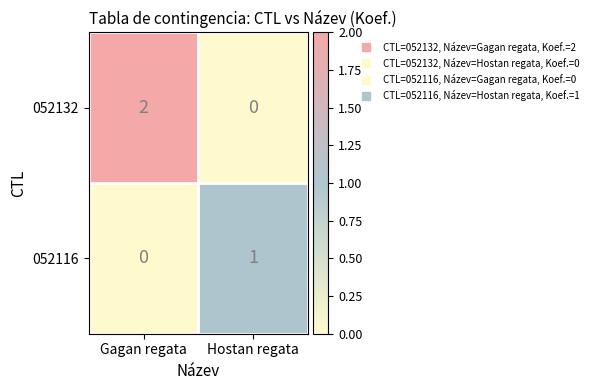

At which label is 052116 closest to 0?

Gagan regata